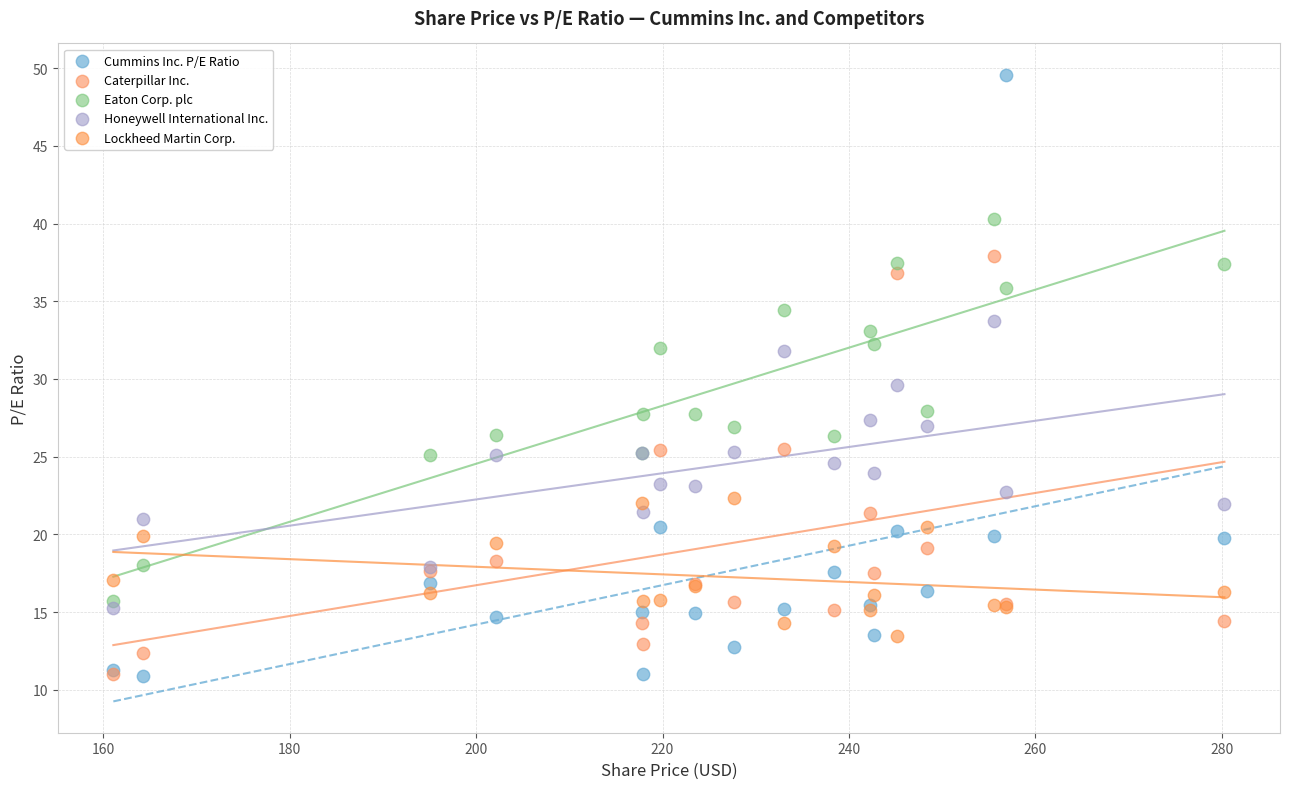

Which series contains the highest Y value?

Cummins Inc. P/E Ratio